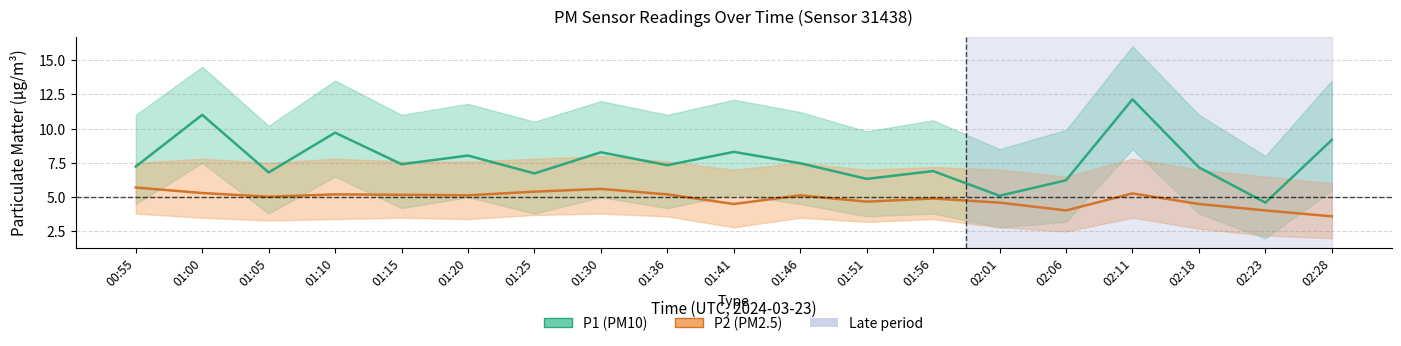

True or false: P1 mean and P2 mean cross at least once.

False